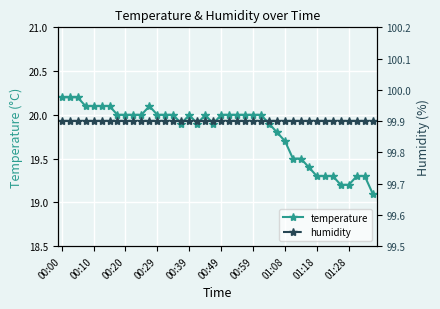

True or false: temperature has a value of 11.1 at 11.

False